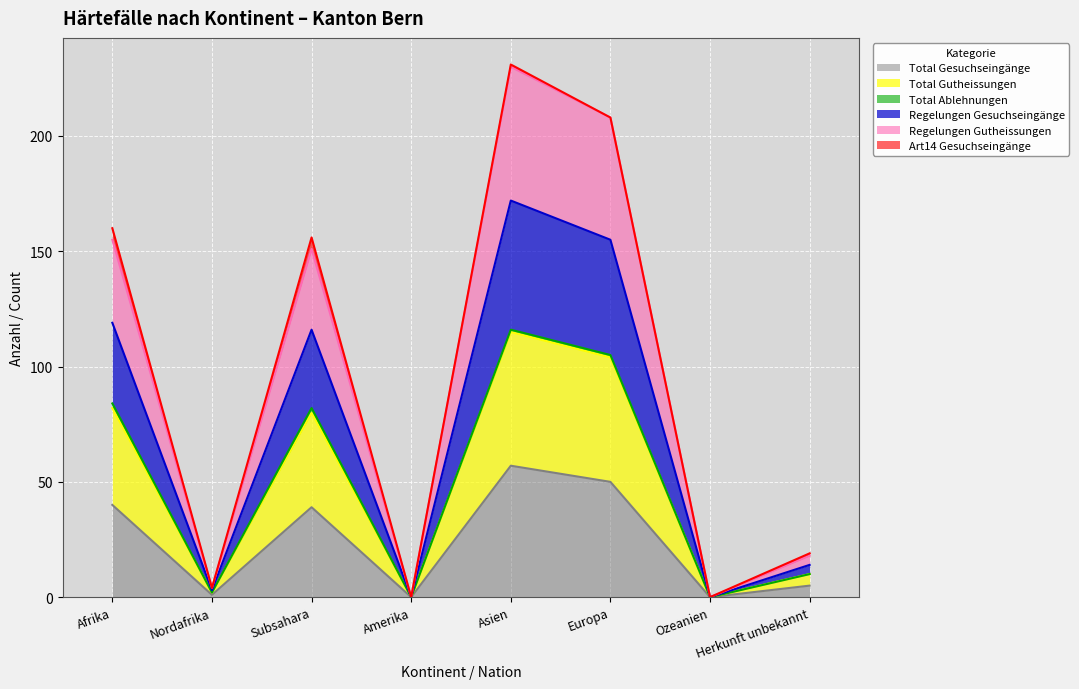

True or false: Regelungen Gutheissungen and Regelungen Gesuchseingänge cross at least once.

False